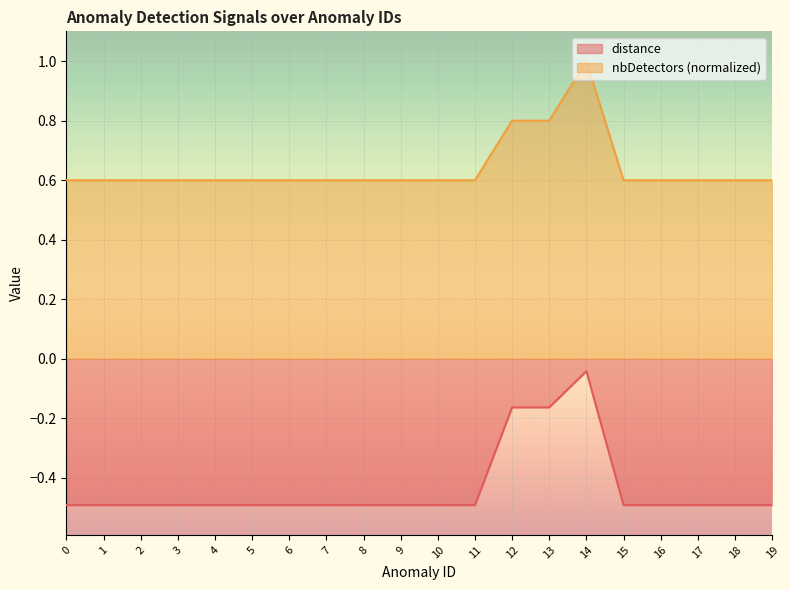

What is the difference between the maximum and minimum values in the distance series?

0.4